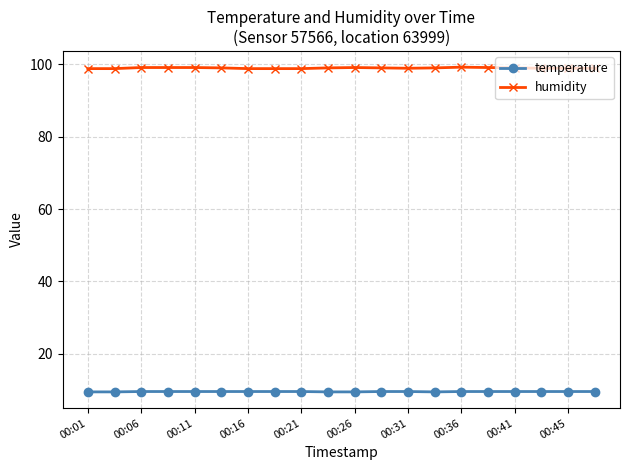

List the series in order of their peak value, highest first.

humidity, temperature